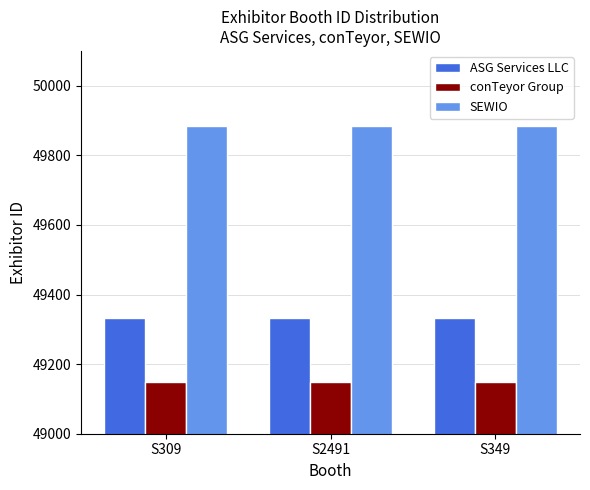

Count the number of data series in this chart.

3